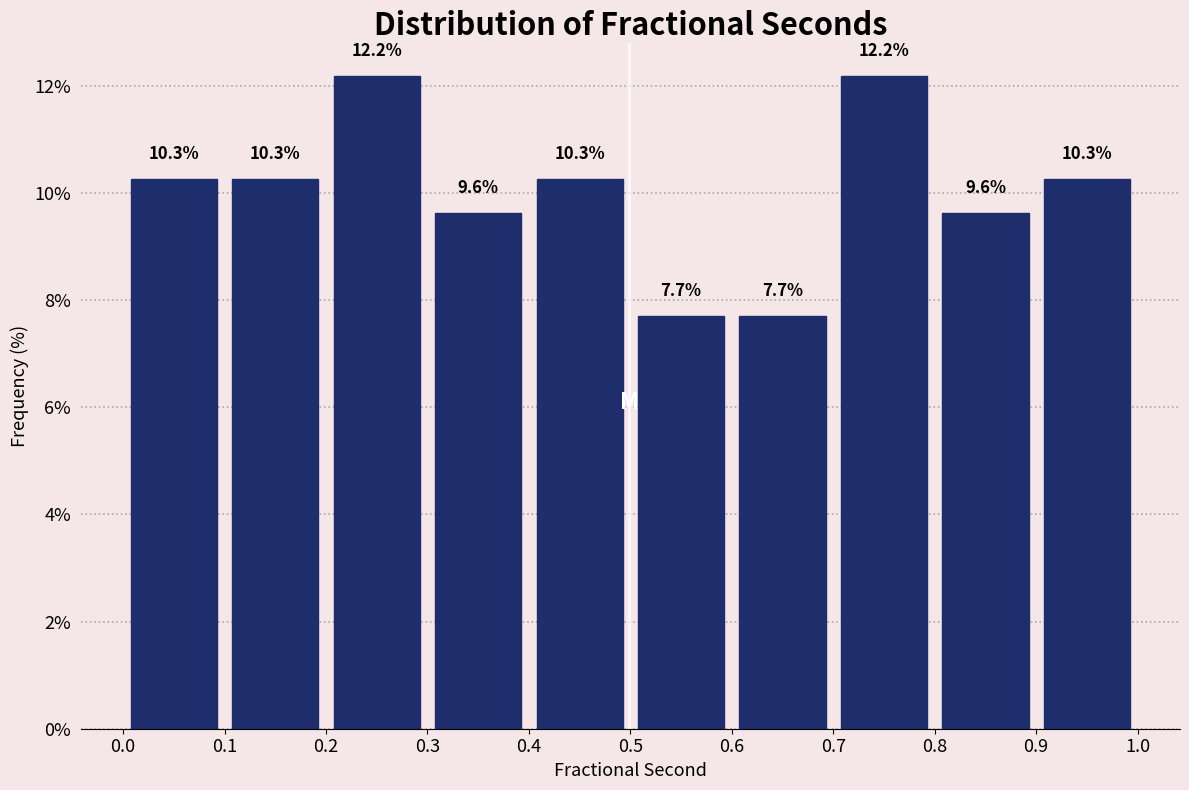

Reading left to right, list every bar in this chart as the range it spans on the x-axis followed by its height.

0.0 to 0.1: 10.3
0.1 to 0.2: 10.3
0.2 to 0.3: 12.2
0.3 to 0.4: 9.6
0.4 to 0.5: 10.3
0.5 to 0.6: 7.7
0.6 to 0.7: 7.7
0.7 to 0.8: 12.2
0.8 to 0.9: 9.6
0.9 to 1.0: 10.3